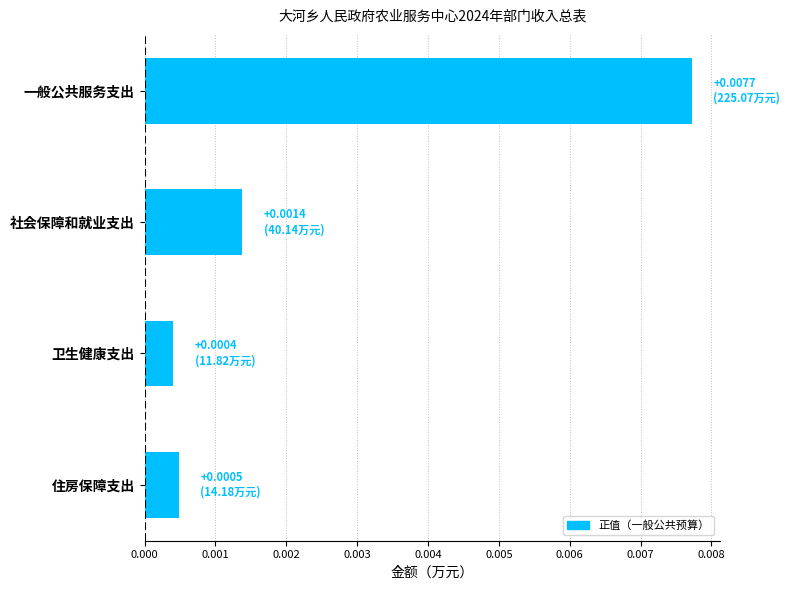

Rank the categories by value from highest to lowest.

一般公共服务支出, 社会保障和就业支出, 住房保障支出, 卫生健康支出